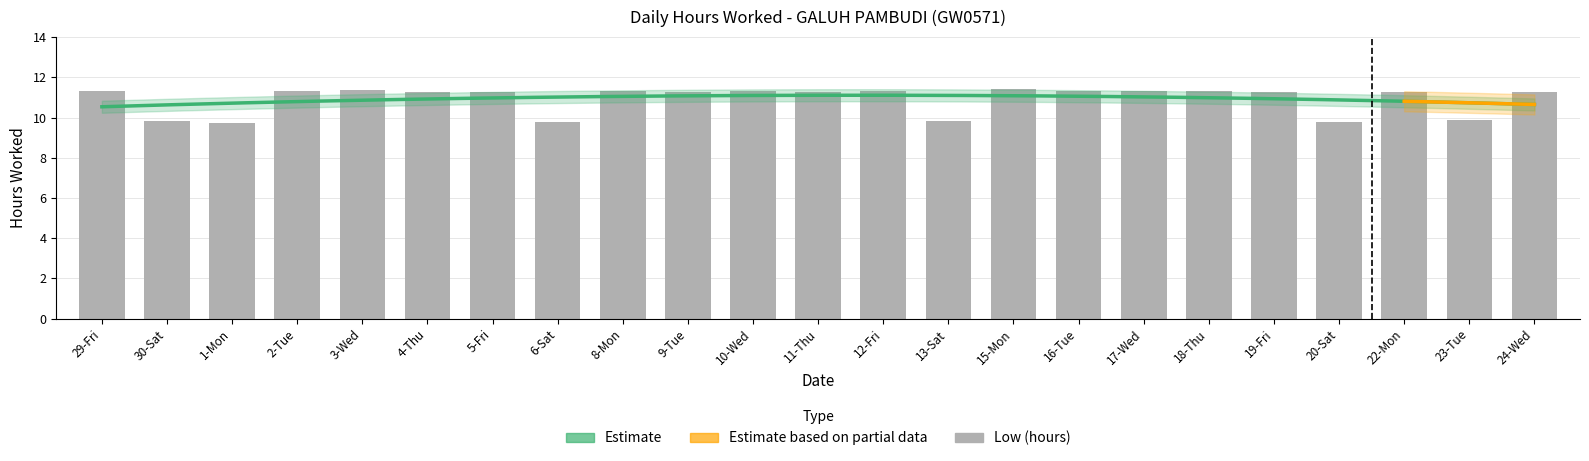

What is the smallest value displayed?

9.8